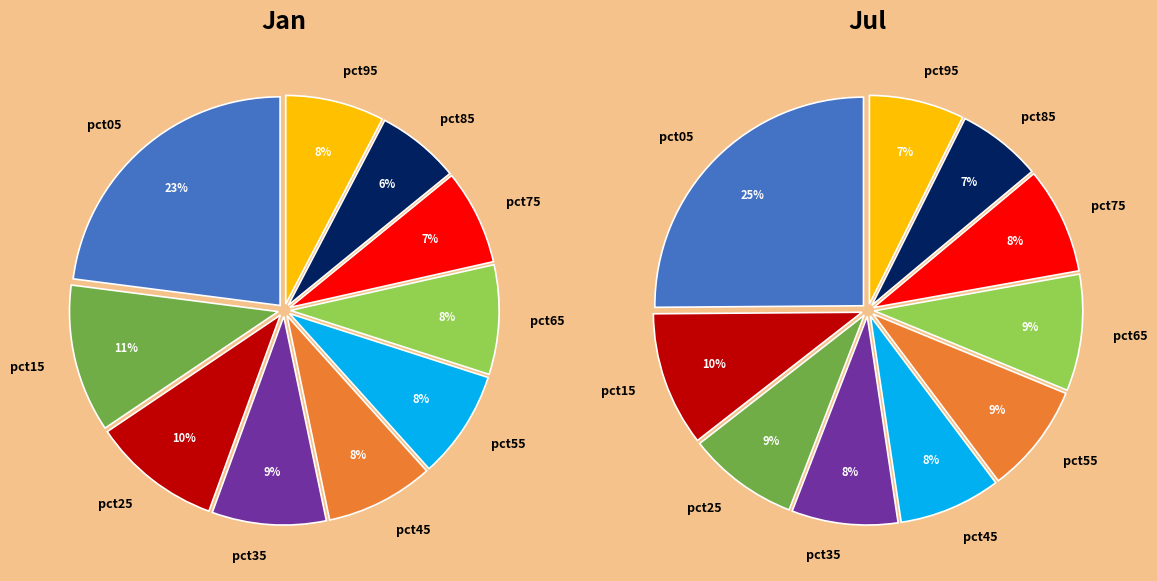

To the nearest percent, what percentage of the pie is values_jan?

25%